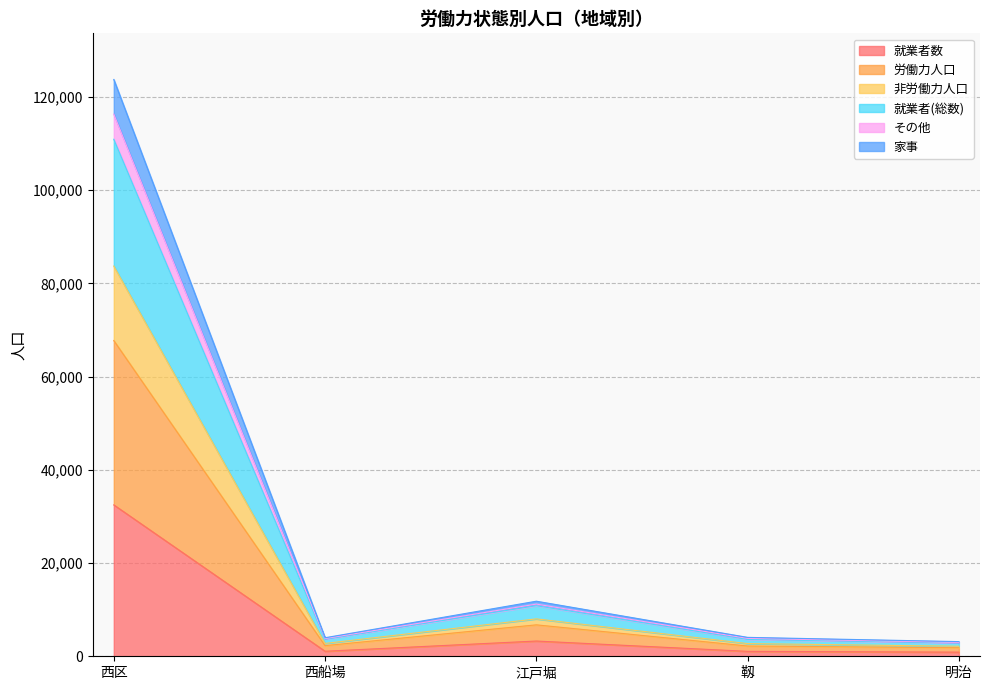

At which category is the sum across all series the highest?

西区